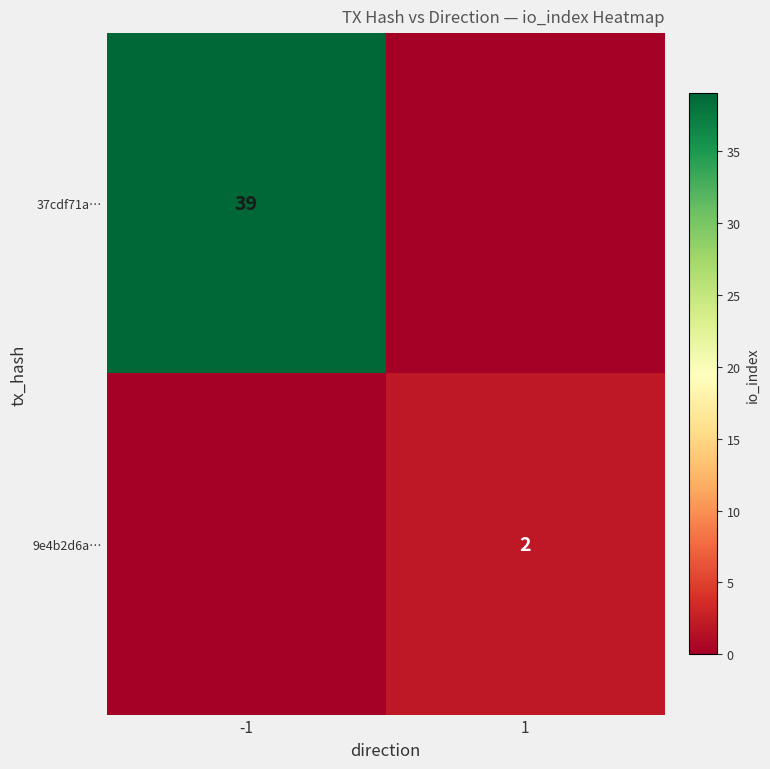

Count the number of categories in the chart.

2